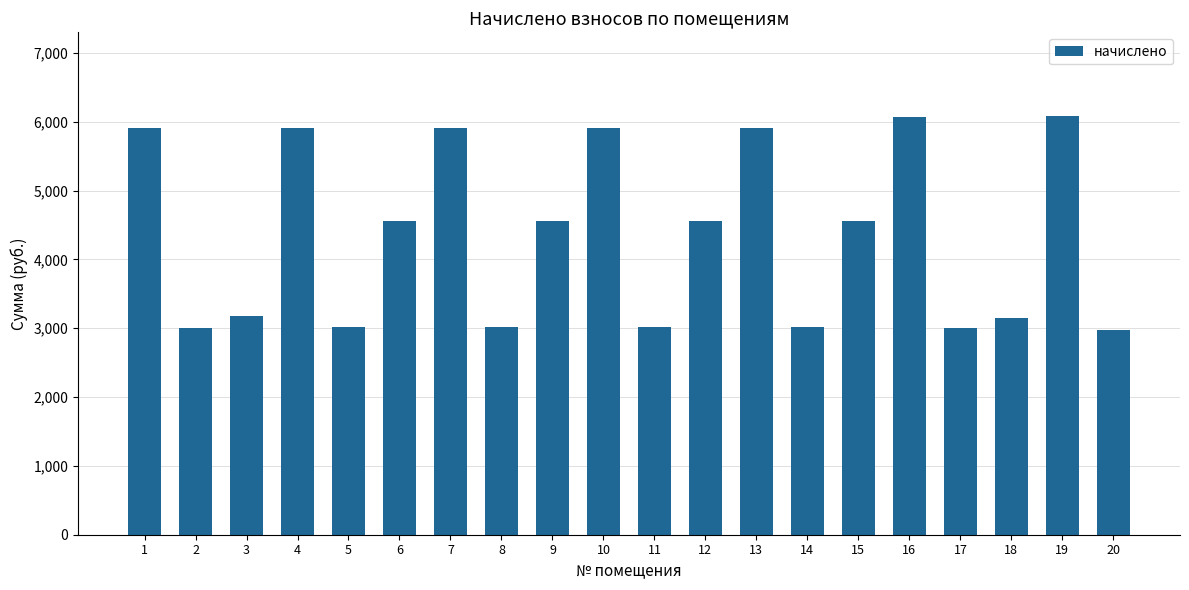

Is it true that the value at 4 is 5904.2?

True